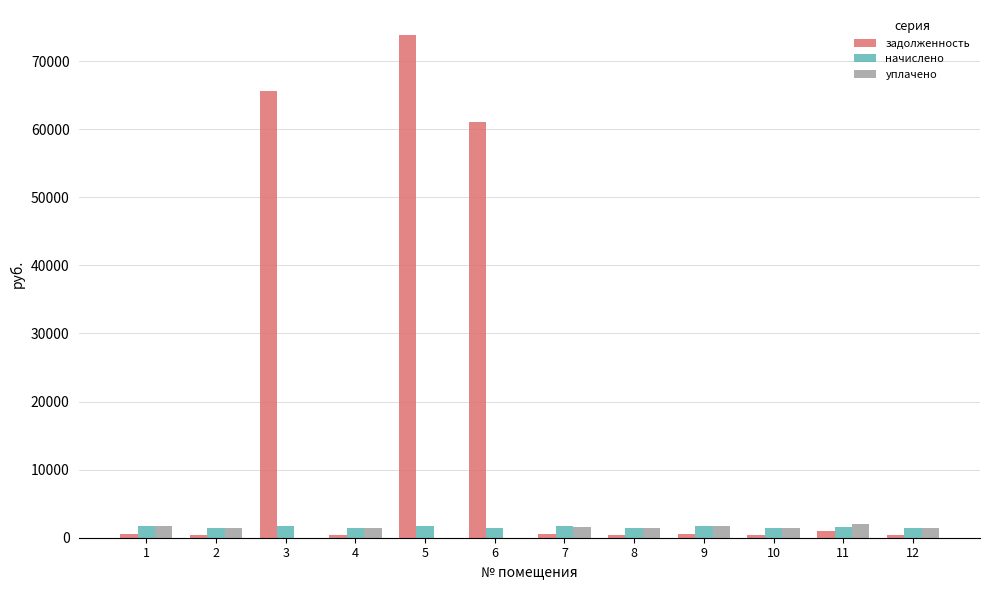

What is the sum of all уплачено values?

14129.9